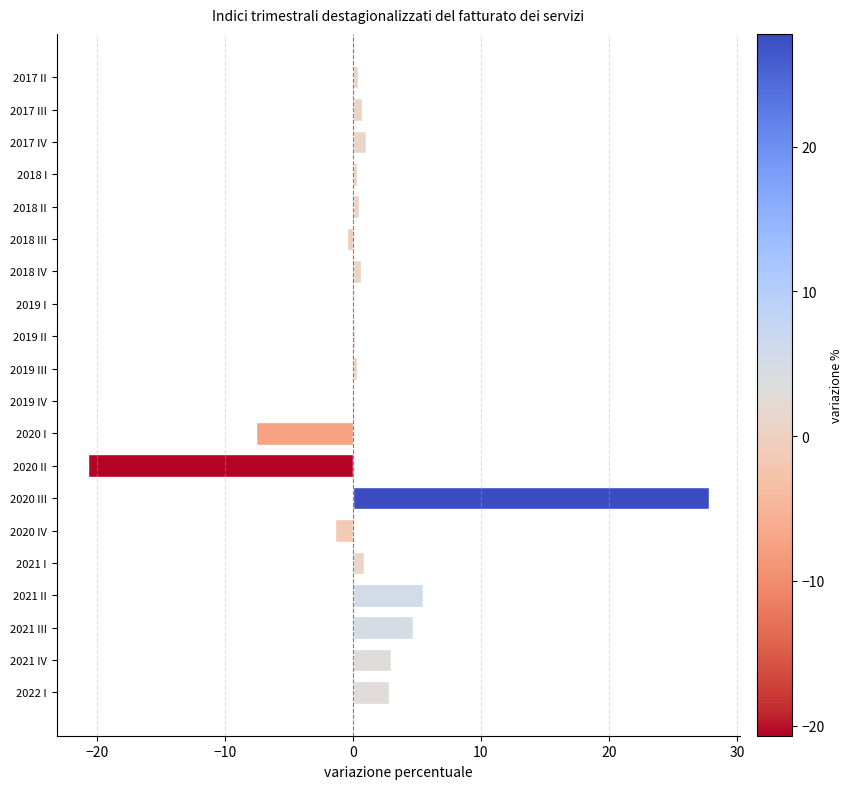

The value at 2021 II is 1.3. True or false?

False